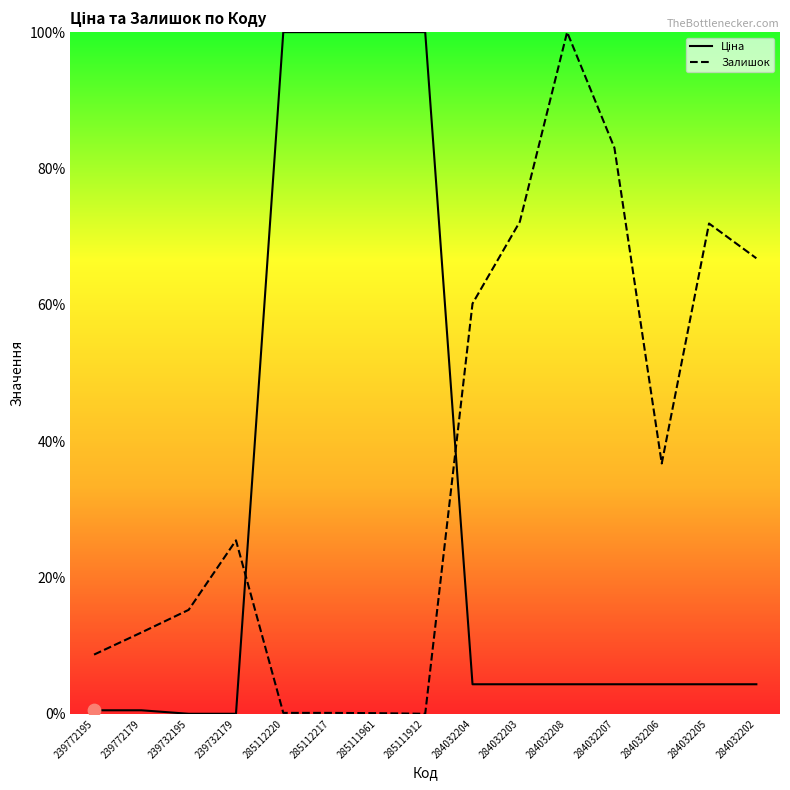

What are all the series names shown in the legend?

Ціна, Залишок